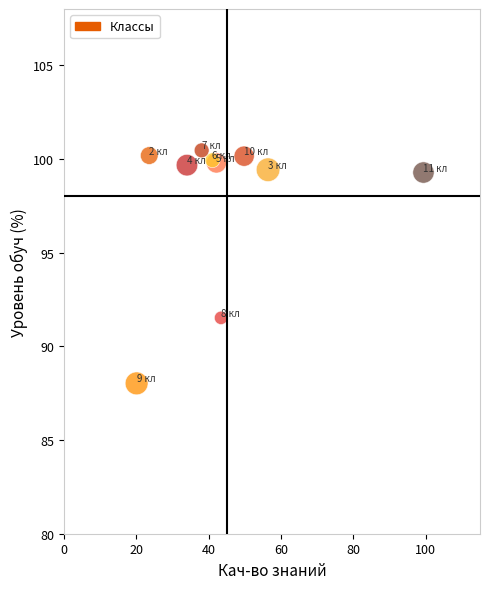

What Y value in the scatter plot is closest to 94?

91.5